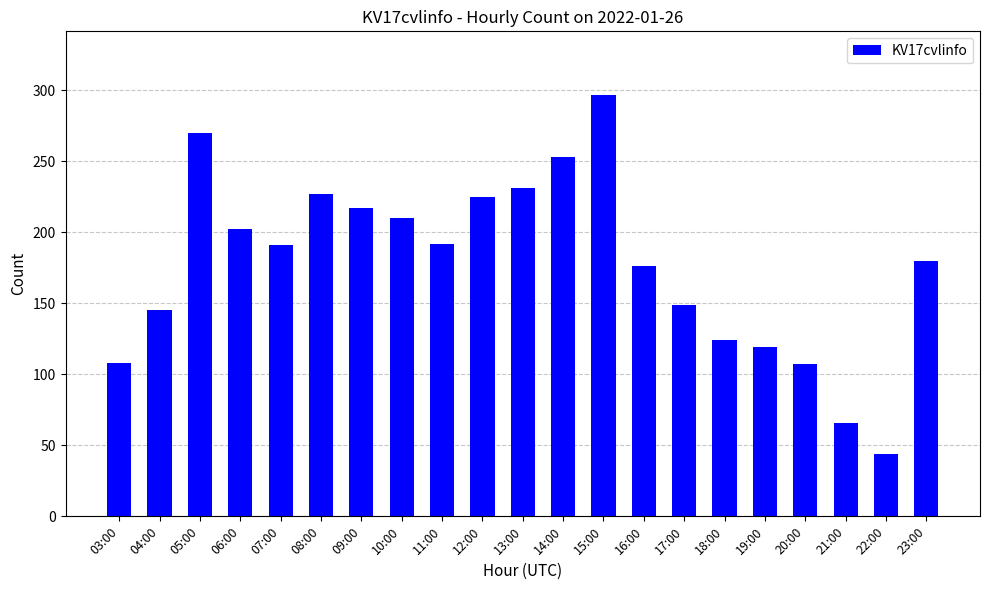

Which label corresponds to the smallest value in the chart?

22:00